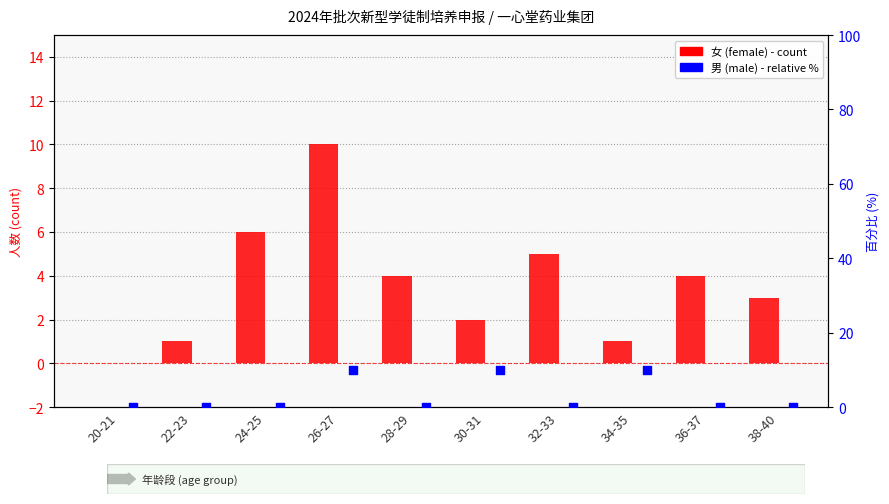

Which series contains the highest Y value?

女 (female)